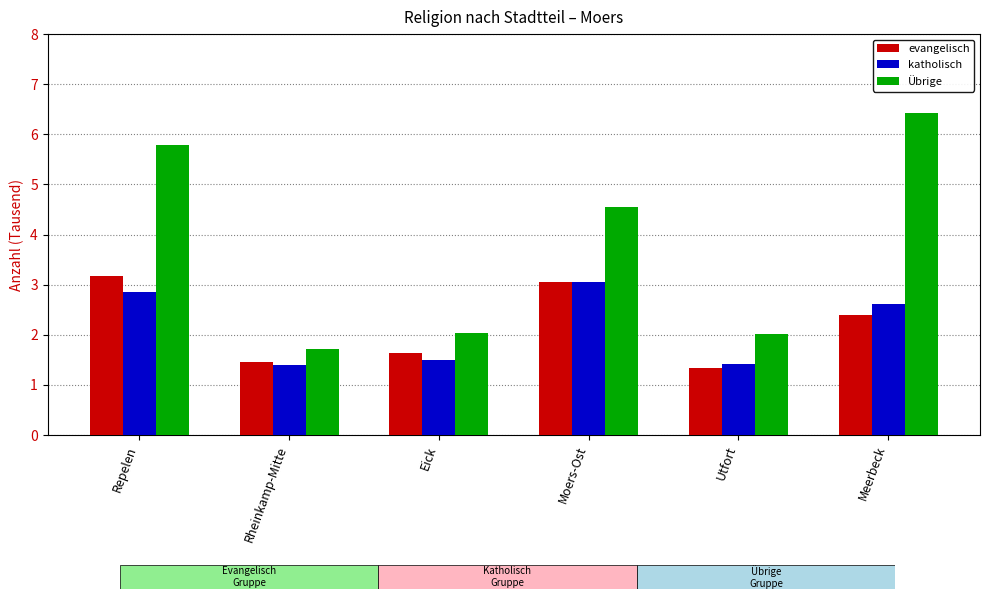

What is the average value of the Übrige series?

3.8